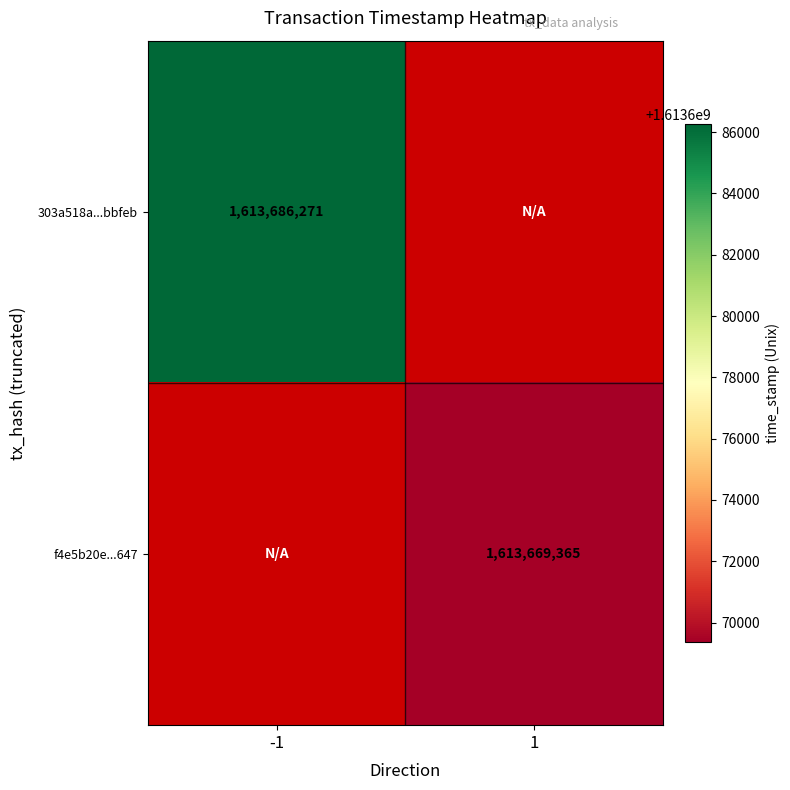

Which has a higher value, 1 or -1?

-1